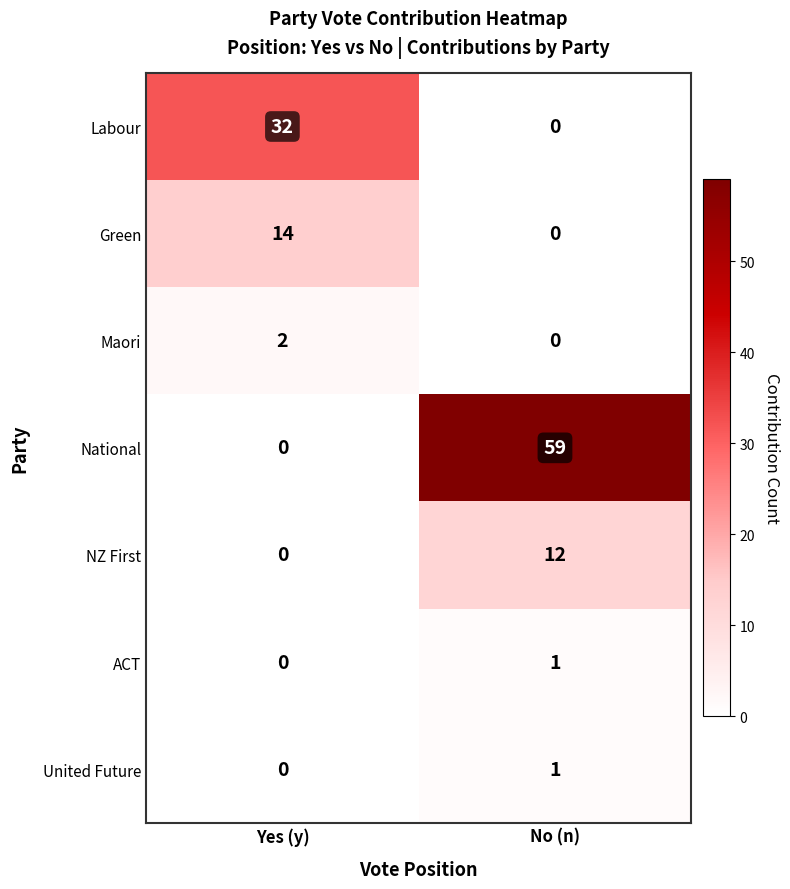

What is the greatest value displayed?

59